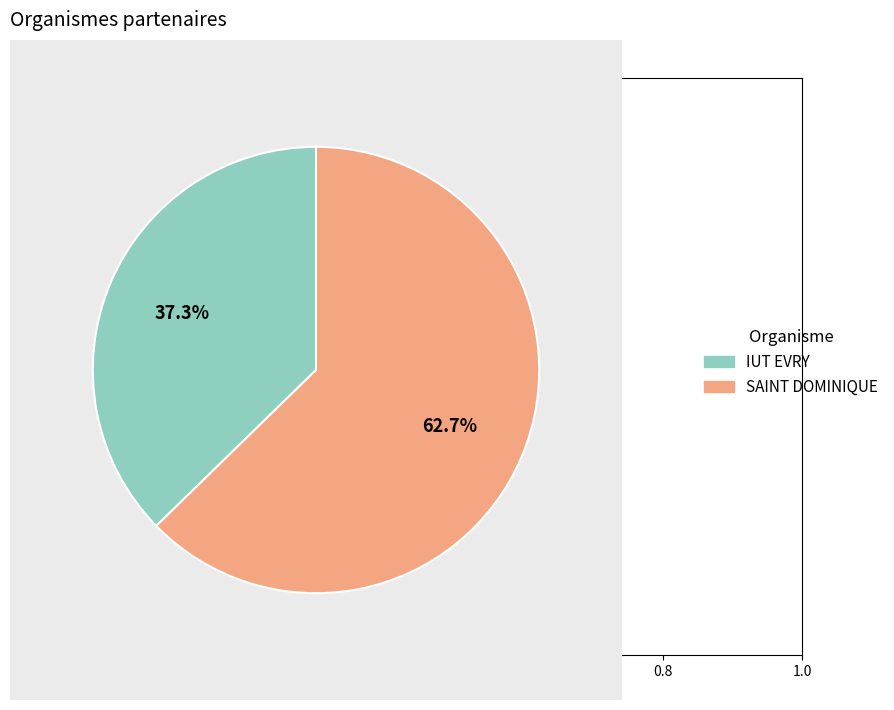

Which category has the biggest portion of the pie?

SAINT DOMINIQUE